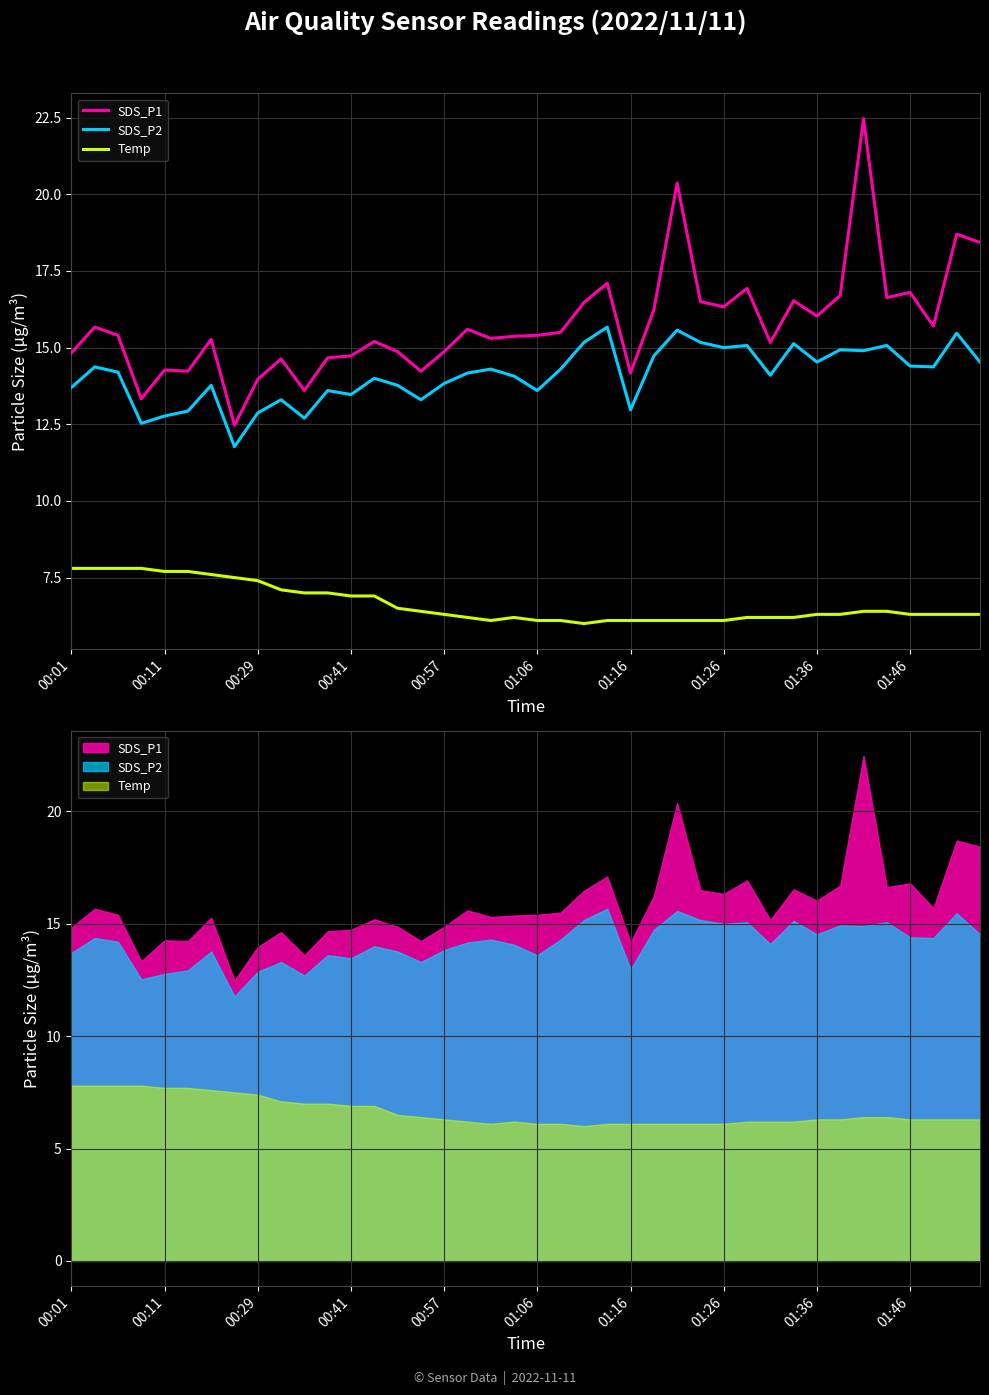

Is this an area chart (filled region under the line)?

No